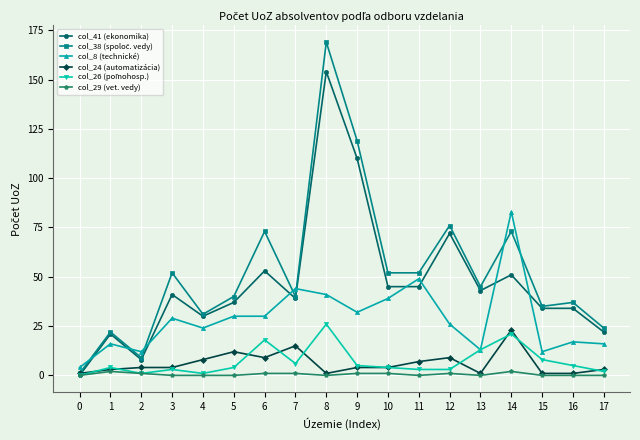

At which category is the sum across all series the highest?

8